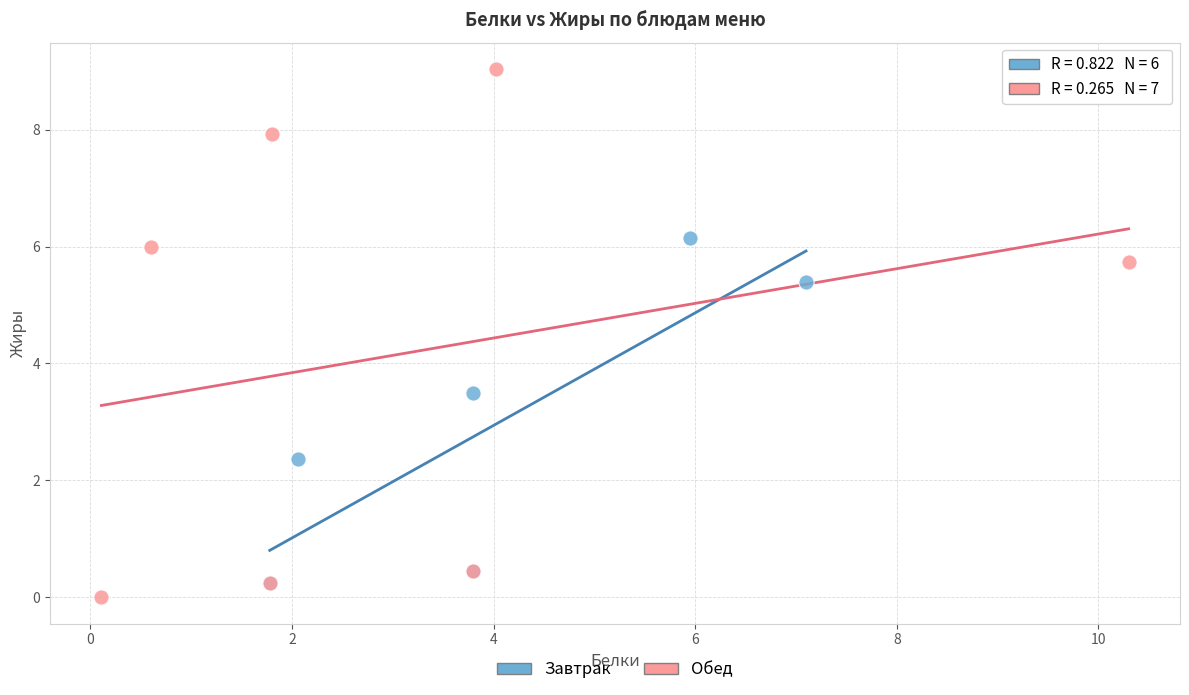

Which series reaches the maximum Y coordinate?

Обед